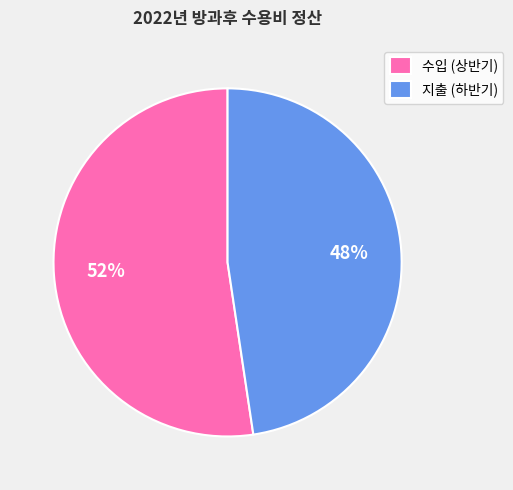

Is there any slice that represents more than half of the pie?

Yes